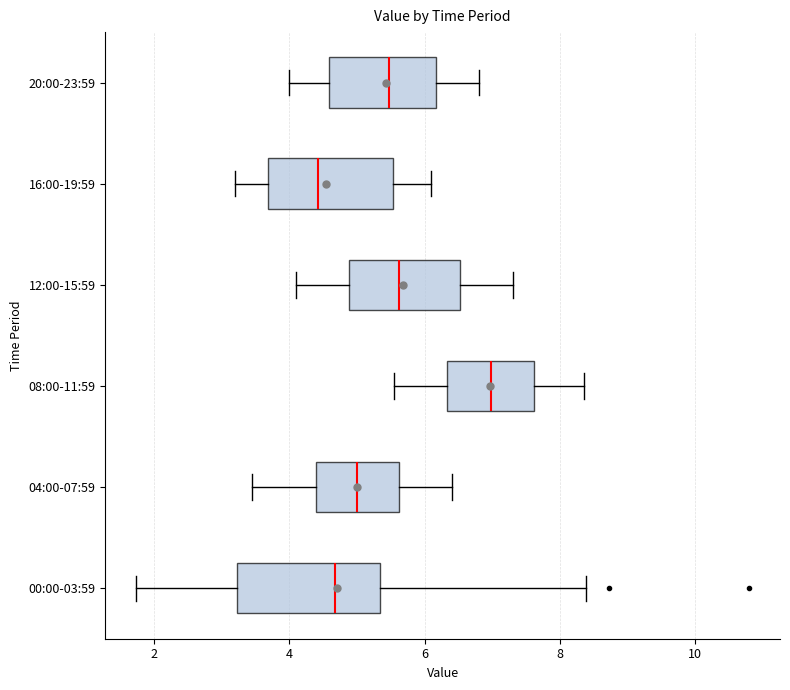

Reading bottom to top, read every box against the x-axis: the position of its median line, the range the box covers, and the ends of its whiskers. The values are not printed on the chart, so give them approximately, as read against the axis.

00:00-03:59: median 4.6, box 3.2 to 5.4, whiskers 1.8 to 8.4
04:00-07:59: median 5.0, box 4.4 to 5.6, whiskers 3.4 to 6.4
08:00-11:59: median 7.0, box 6.4 to 7.6, whiskers 5.6 to 8.4
12:00-15:59: median 5.6, box 4.8 to 6.6, whiskers 4.2 to 7.4
16:00-19:59: median 4.4, box 3.6 to 5.6, whiskers 3.2 to 6.2
20:00-23:59: median 5.4, box 4.6 to 6.2, whiskers 4.0 to 6.8